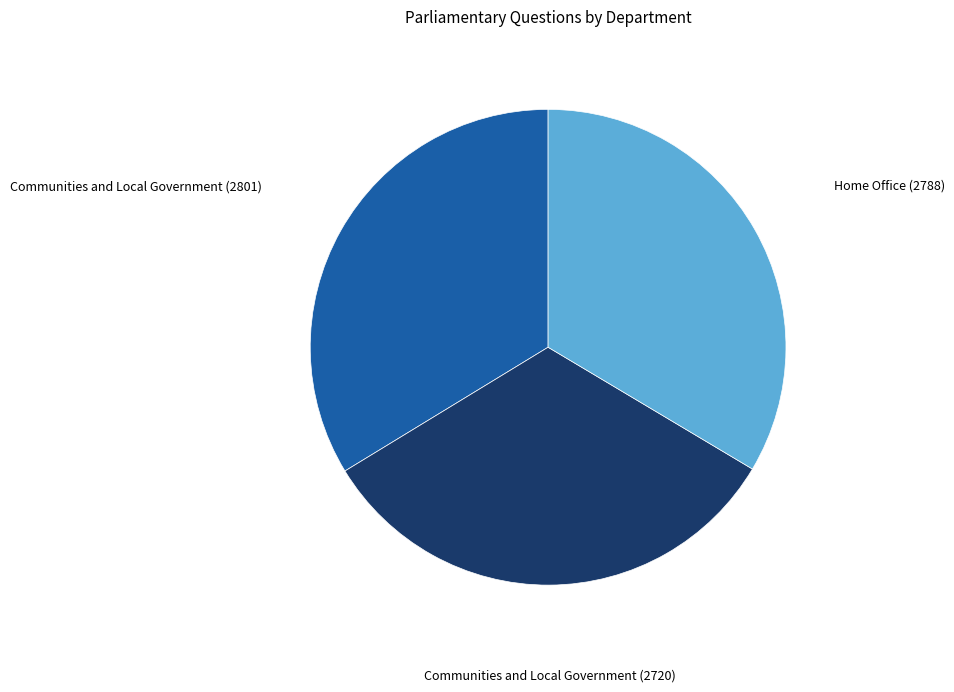

Is there a majority slice in this chart?

No